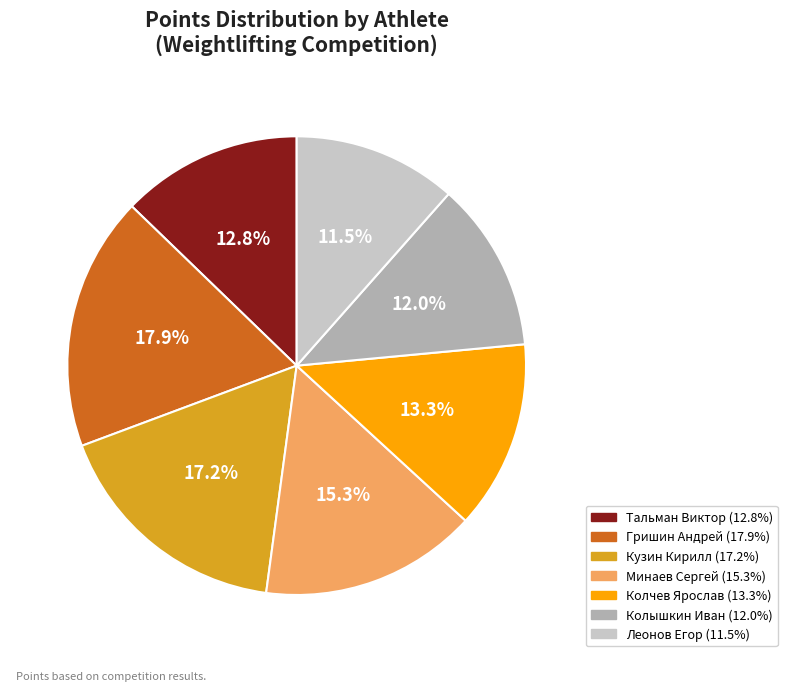

To the nearest percent, what is the difference between the largest and smallest slice percentages?

6%